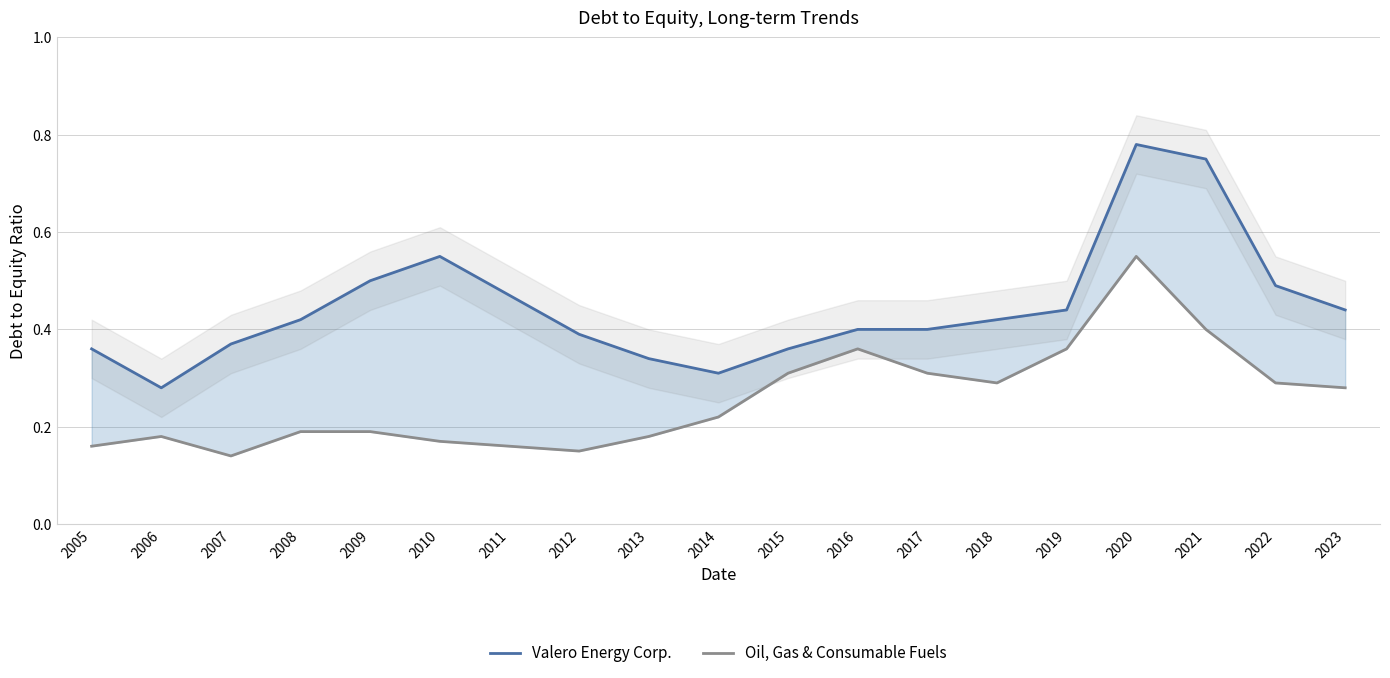

At which label is Valero Energy Corp. closest to 0?

2006